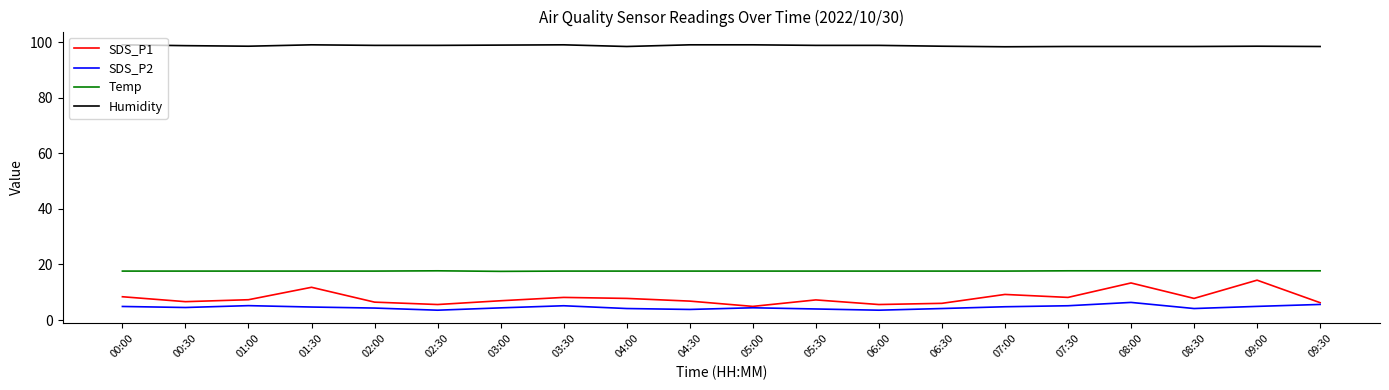

The SDS_P2 series shows 5.6 at 09:30. True or false?

True